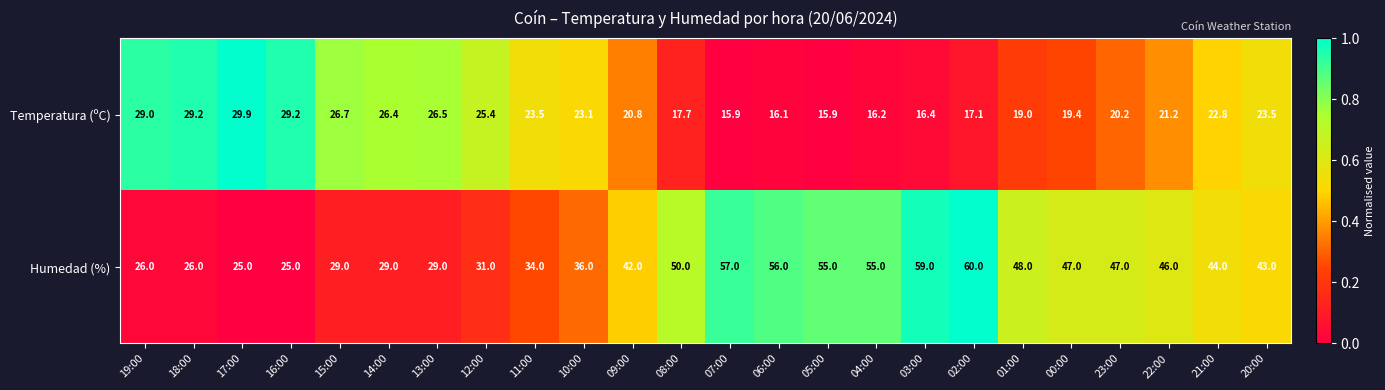

Where does the Temperatura (ºC) series first go above 22?

19:00